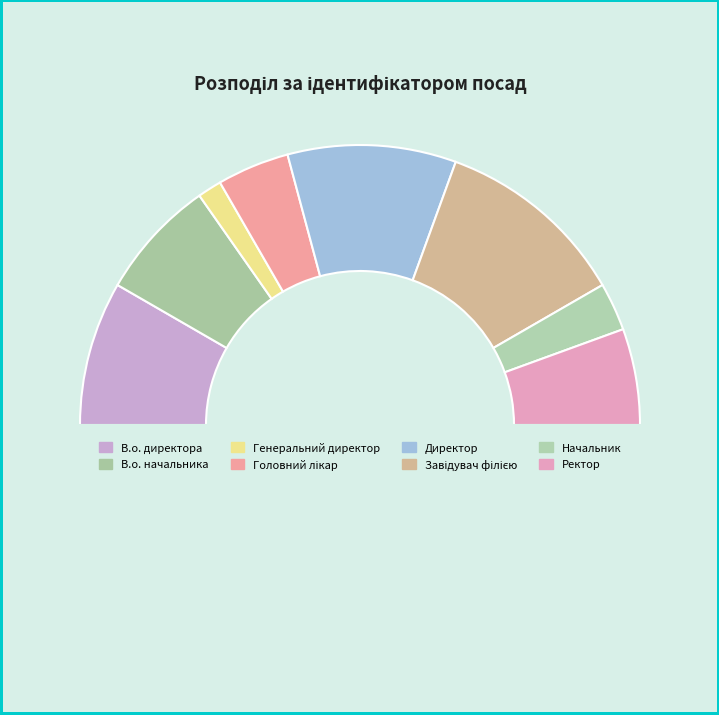

How many segments does this pie chart have?

9